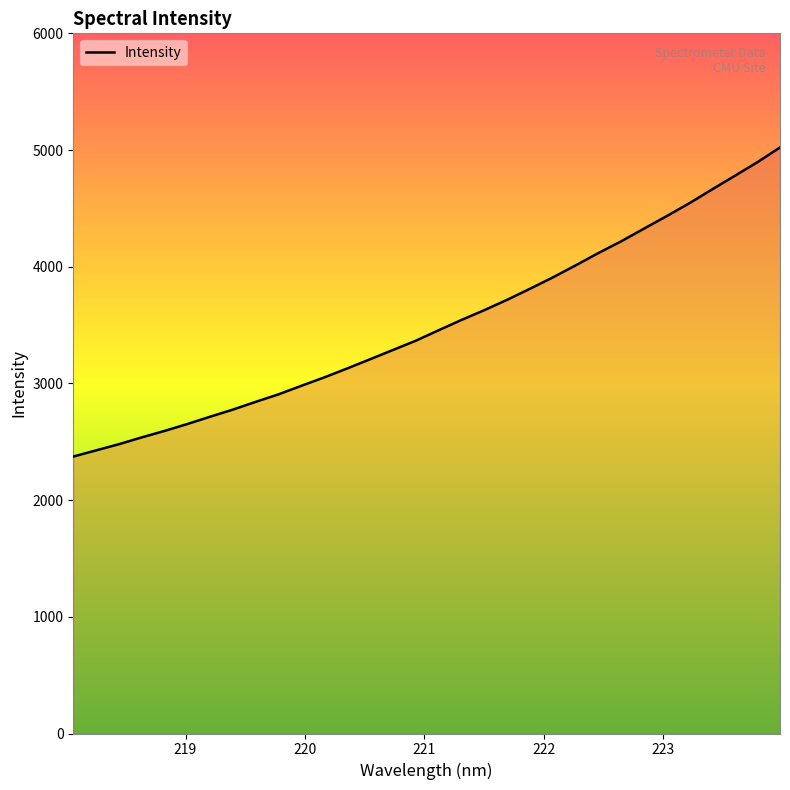

What is the difference between the maximum and minimum values?

2648.6